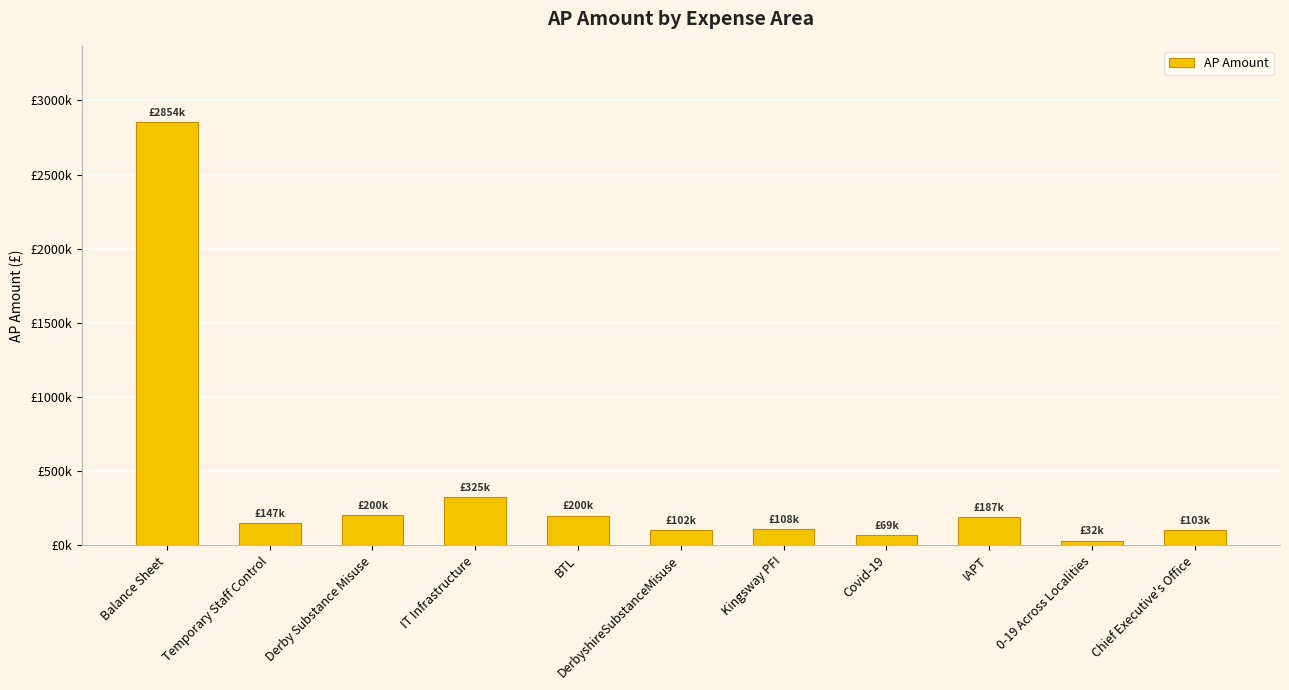

Rank the categories by value from highest to lowest.

Balance Sheet, IT Infrastructure, Derby Substance Misuse, BTL, IAPT, Temporary Staff Control, Kingsway PFI, Chief Executive's Office, DerbyshireSubstanceMisuse, Covid-19, 0-19 Across Localities